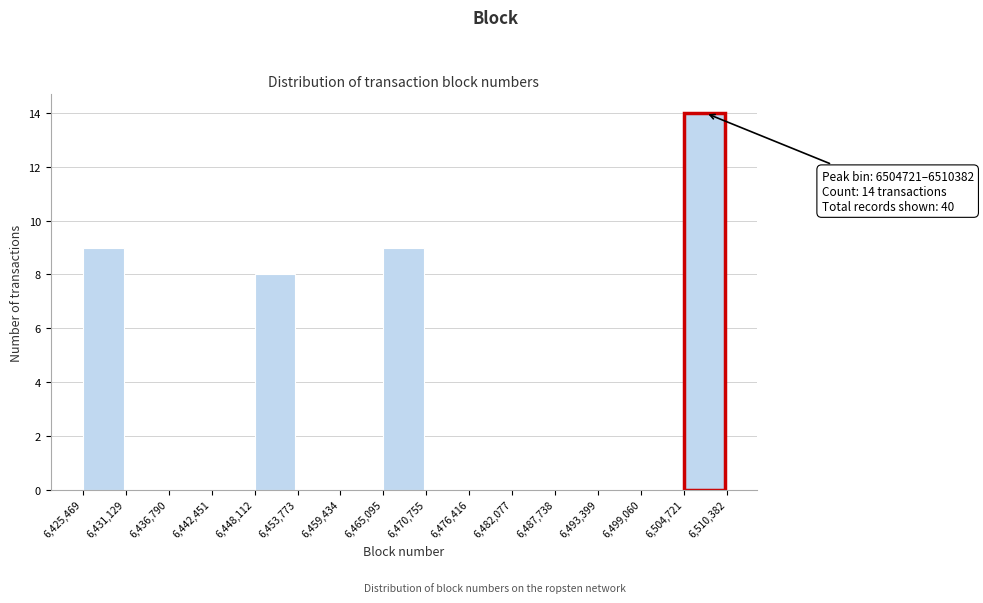

Which range on the x-axis has the tallest bar?

6,504,721 to 6,510,382